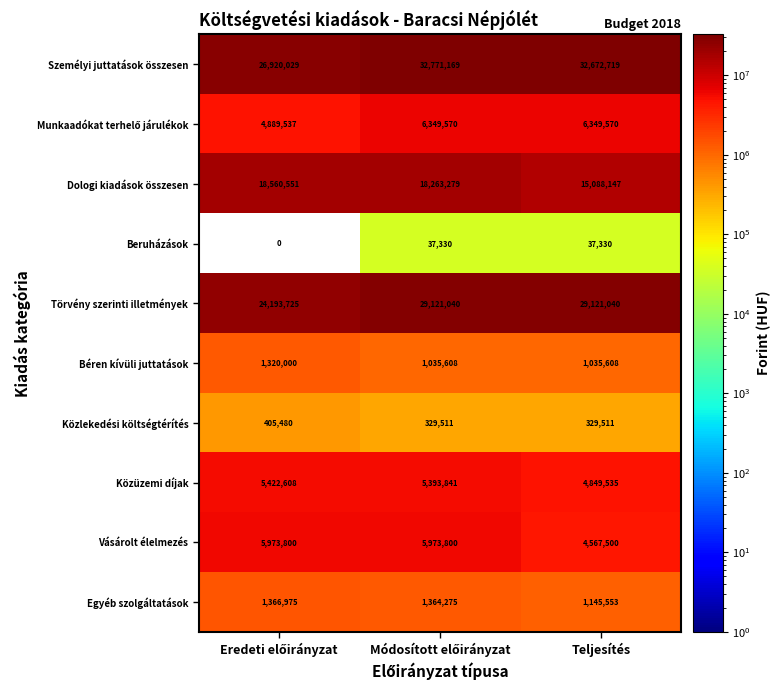

What is the lowest value of the Béren kívüli juttatások series?

1035608